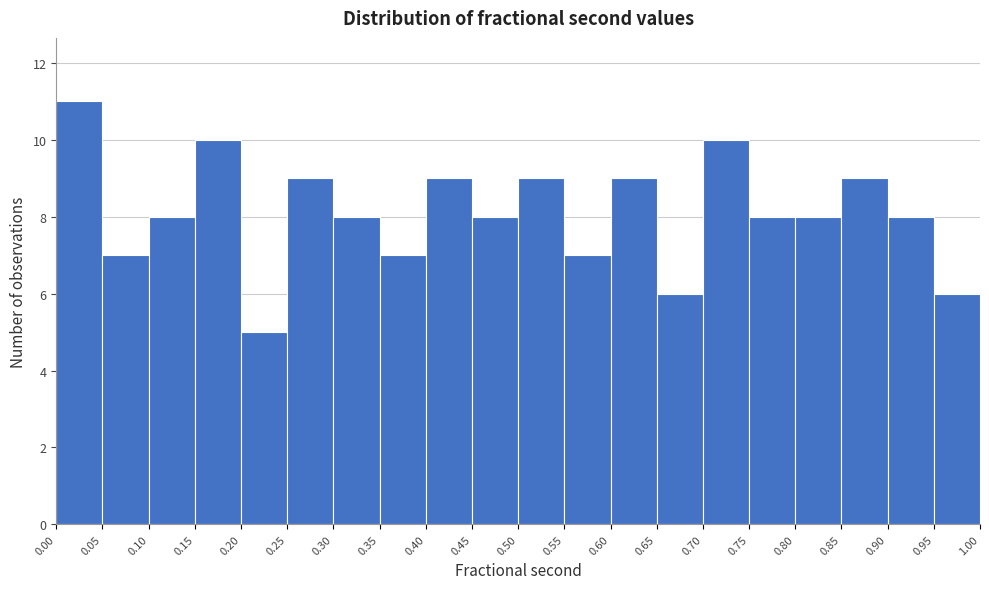

Reading left to right, list every bar in this chart as the range it spans on the x-axis followed by its height. The values are not printed on the chart, so give them approximately, as read against the axis.

0.00 to 0.05: 11
0.05 to 0.10: 7
0.10 to 0.15: 8
0.15 to 0.20: 10
0.20 to 0.25: 5
0.25 to 0.30: 9
0.30 to 0.35: 8
0.35 to 0.40: 7
0.40 to 0.45: 9
0.45 to 0.50: 8
0.50 to 0.55: 9
0.55 to 0.60: 7
0.60 to 0.65: 9
0.65 to 0.70: 6
0.70 to 0.75: 10
0.75 to 0.80: 8
0.80 to 0.85: 8
0.85 to 0.90: 9
0.90 to 0.95: 8
0.95 to 1.00: 6